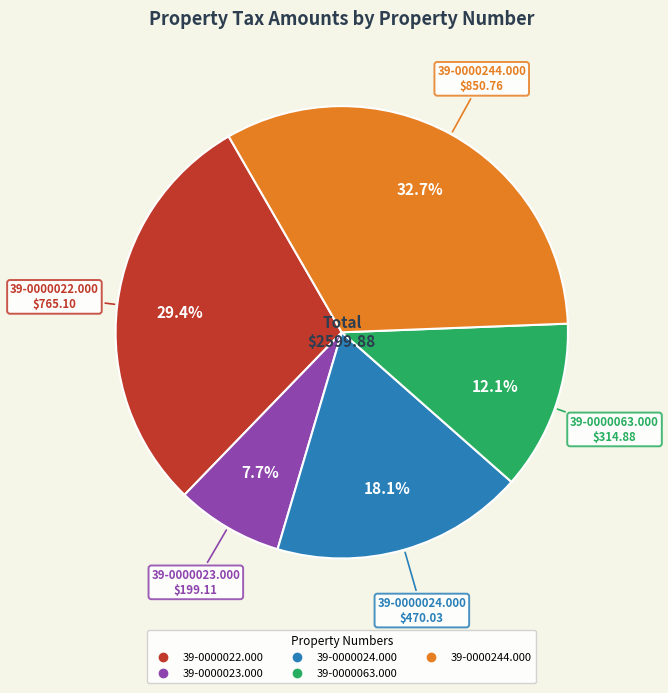

True or false: 39-0000244.000 accounts for 43% of the total.

False